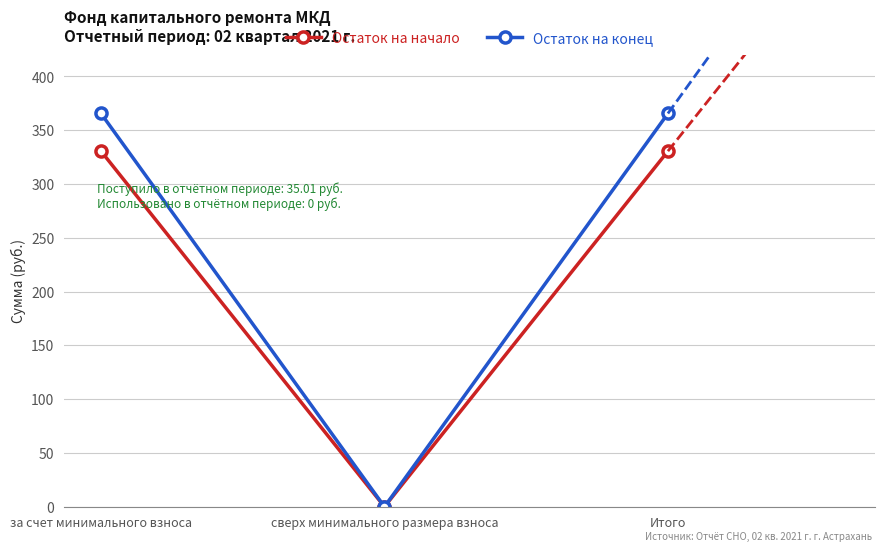

What is the greatest value displayed?

365.6